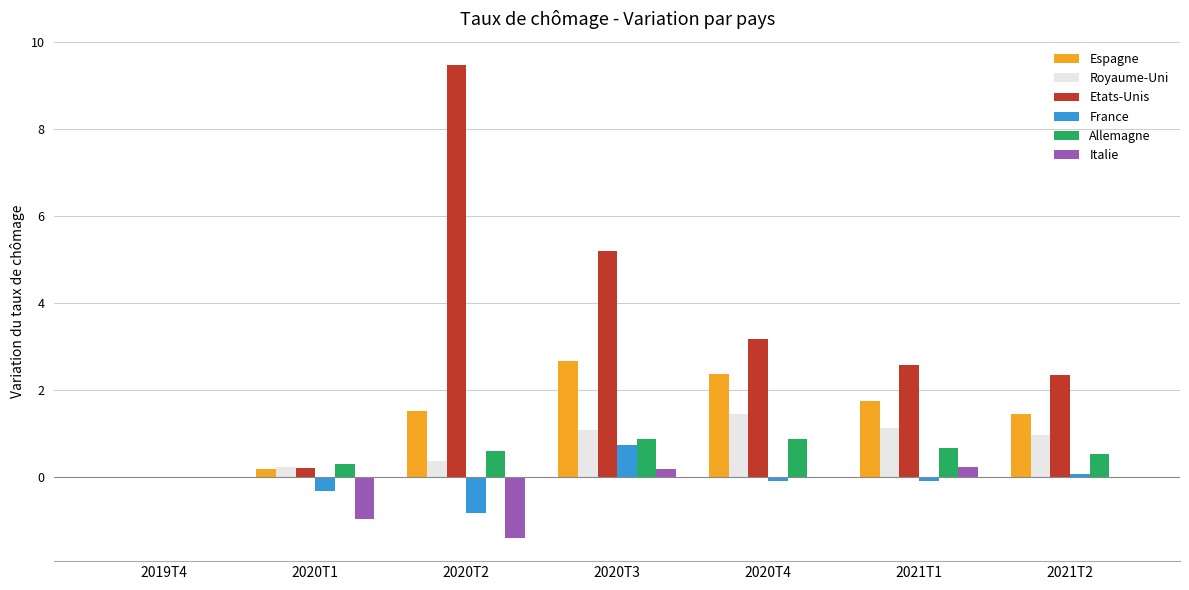

What are all the series names shown in the legend?

Espagne, Royaume-Uni, Etats-Unis, France, Allemagne, Italie